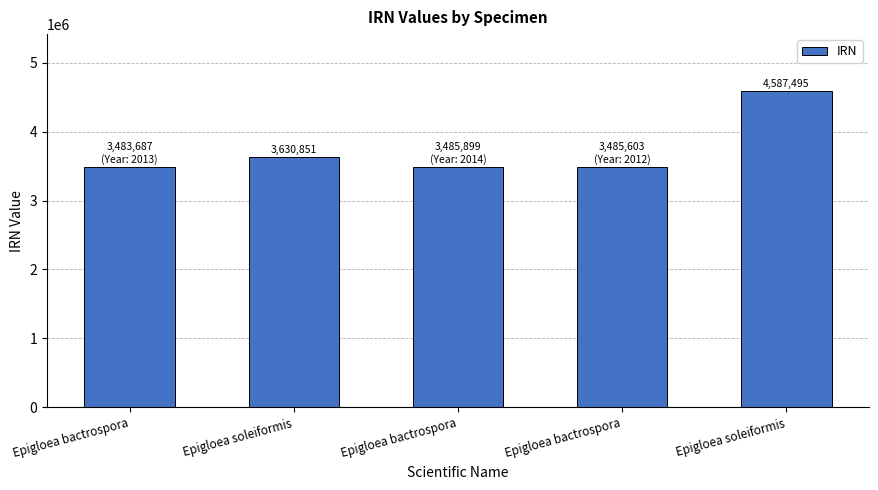

The value at Epigloea soleiformis is 6110663. True or false?

False